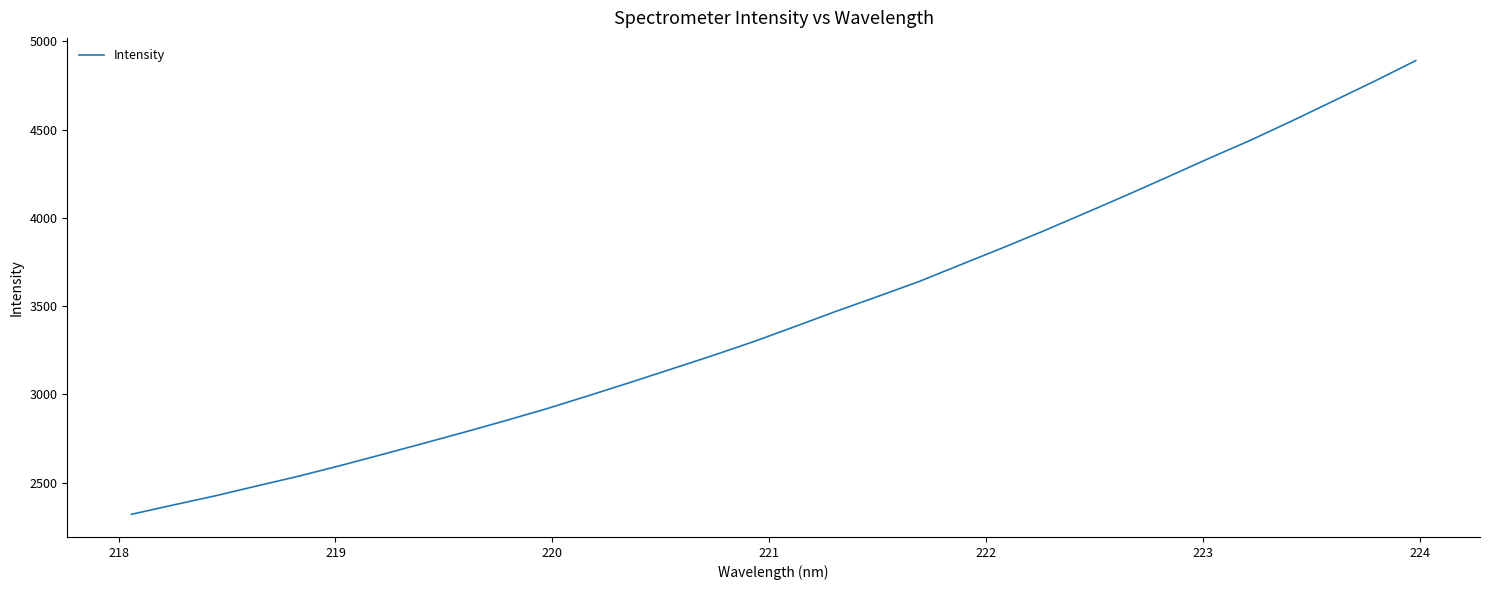

What is the maximum value shown in the chart?

4890.8